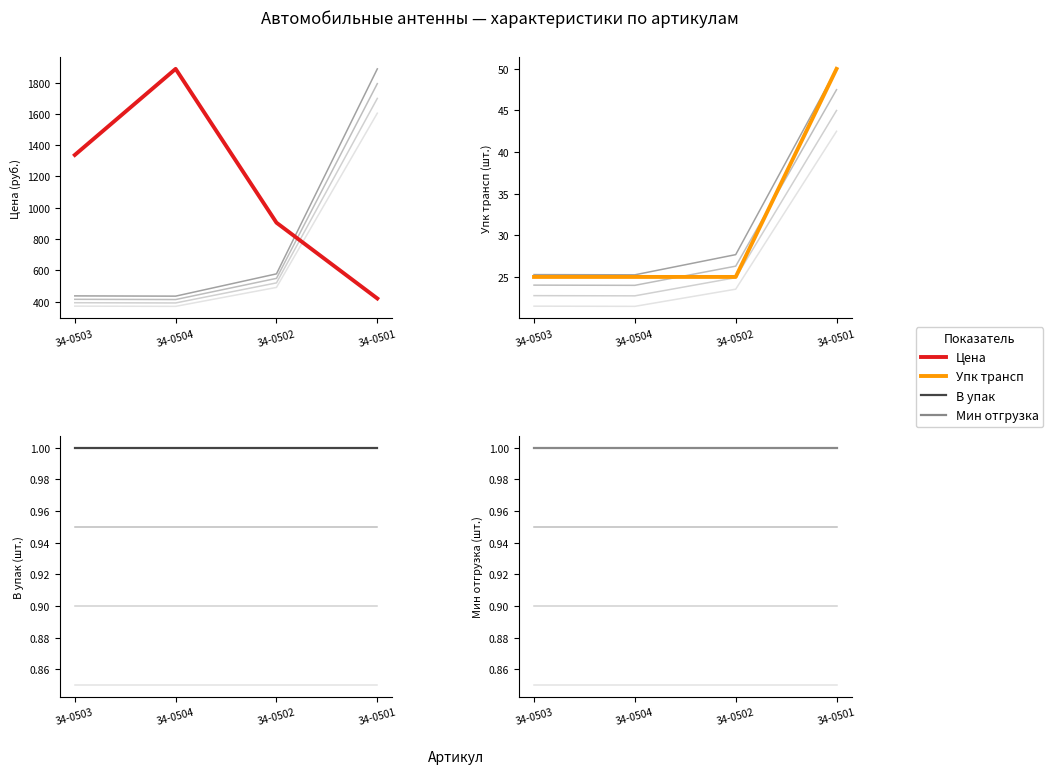

What is the label of the 1st point from the right?

34-0501